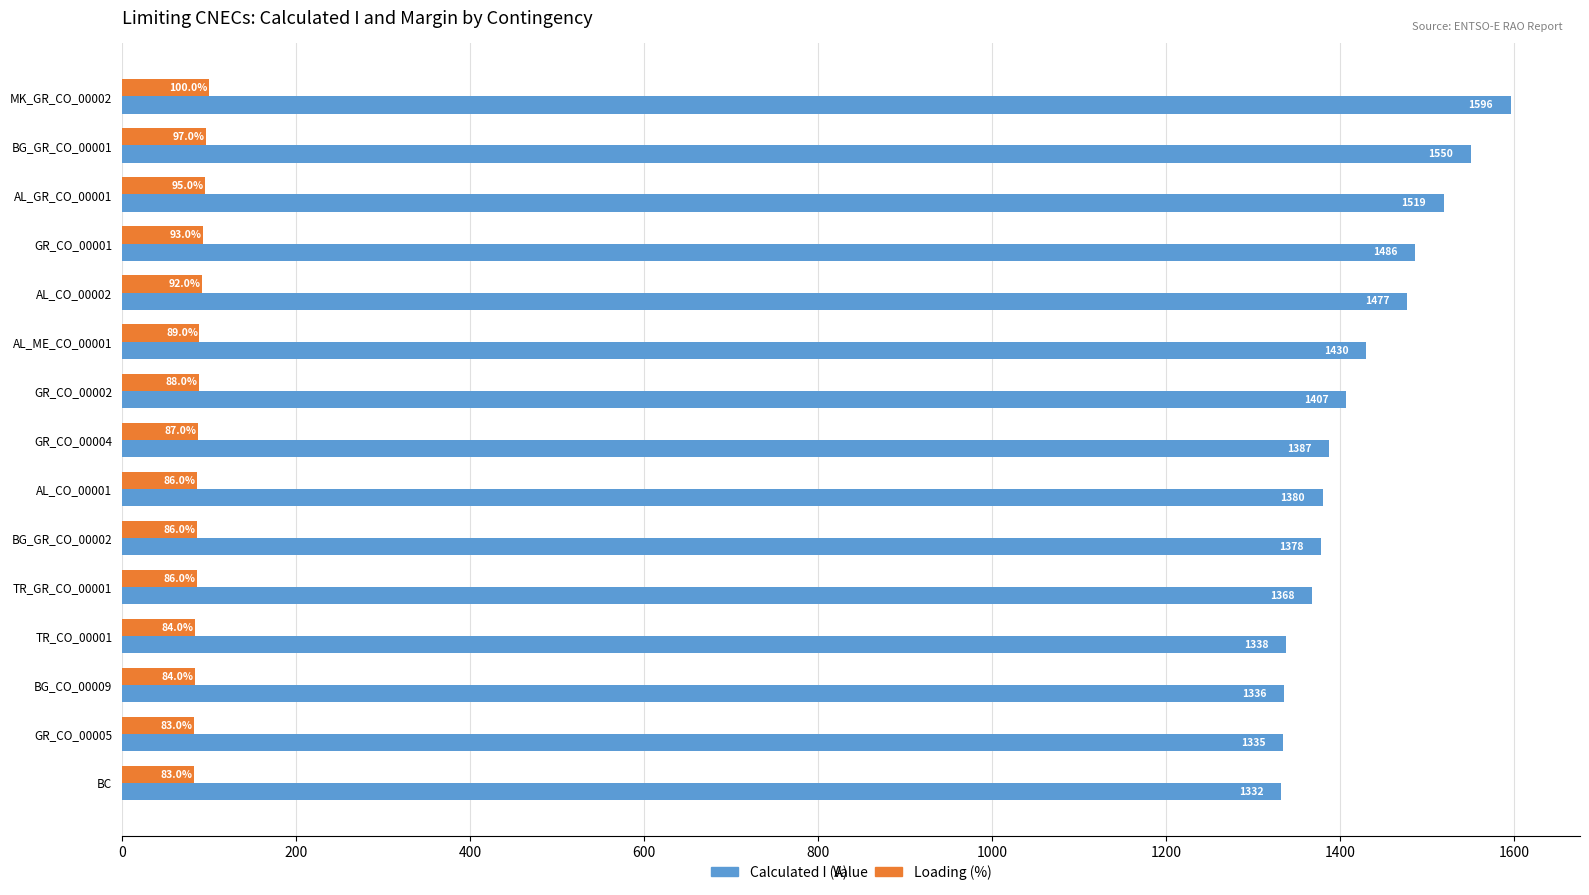

Rank the series by their average value, from lowest to highest.

Loading (%), Calculated I (A)